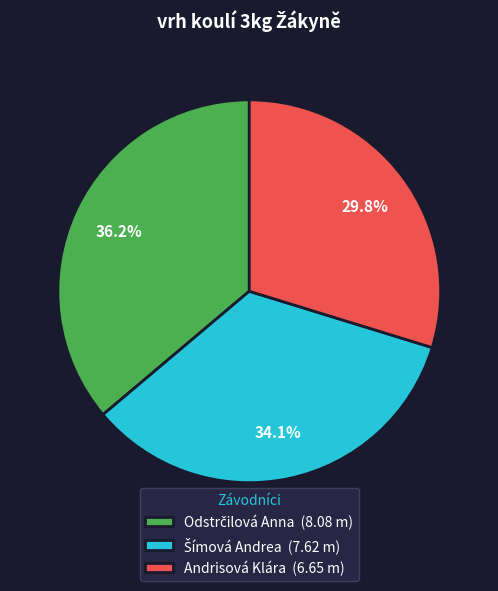

Is there a majority slice in this chart?

No